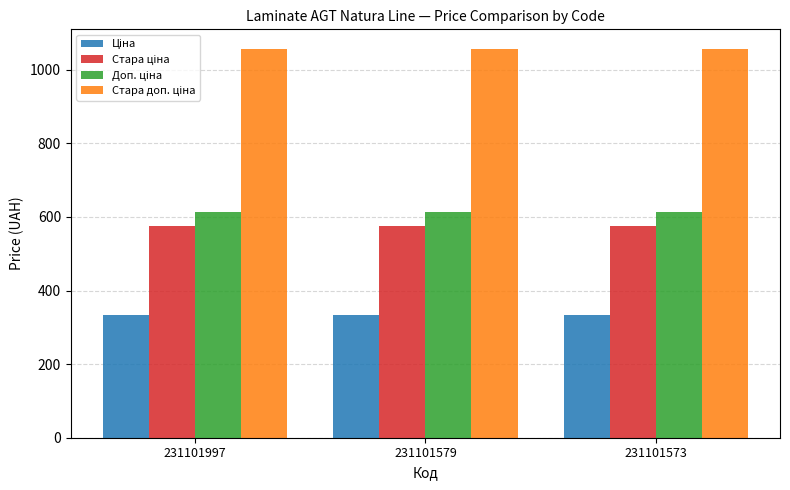

What is the total value across all series at 231101573?

2581.2